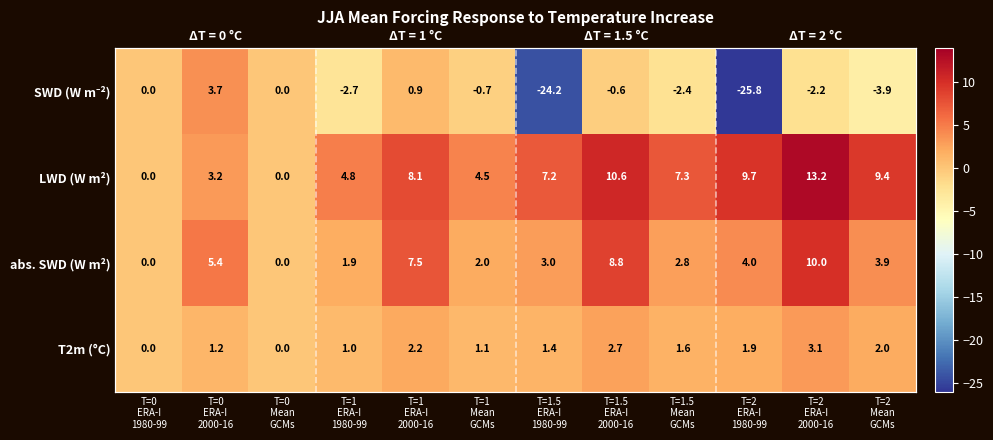

What is the difference between the maximum and minimum values in the T2m (°C) series?

3.1